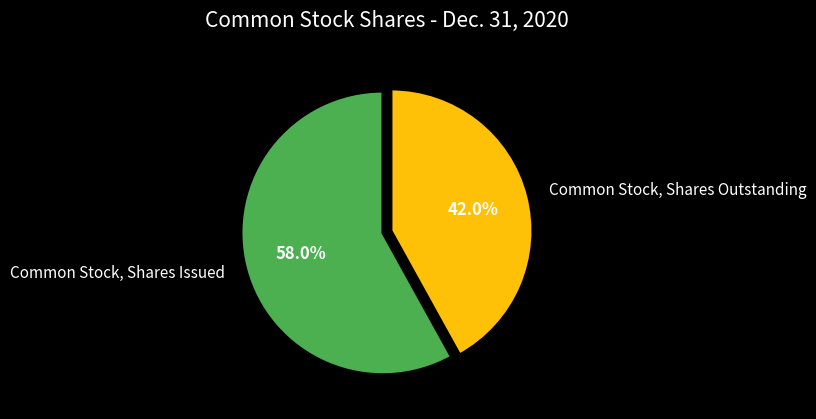

Which has a higher value, Common Stock, Shares Issued or Common Stock, Shares Outstanding?

Common Stock, Shares Issued